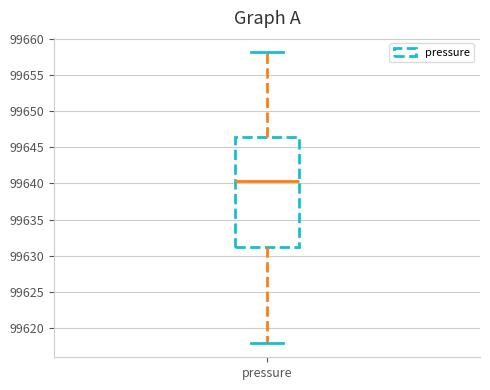

Read this box plot against the y-axis: the position of the median line, the range covered by the box, and the ends of both whiskers. The values are not printed on the chart, so give them approximately, as read against the axis.

median 99640.5, box 99631.0 to 99646.5, whiskers 99618.0 to 99658.0